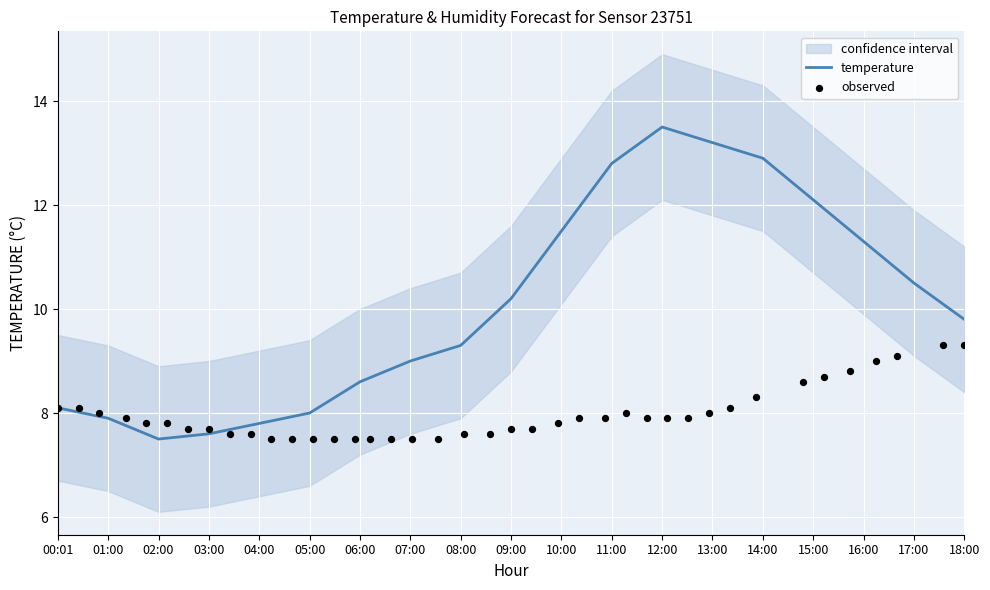

Which series reaches the minimum Y coordinate?

temp_lower